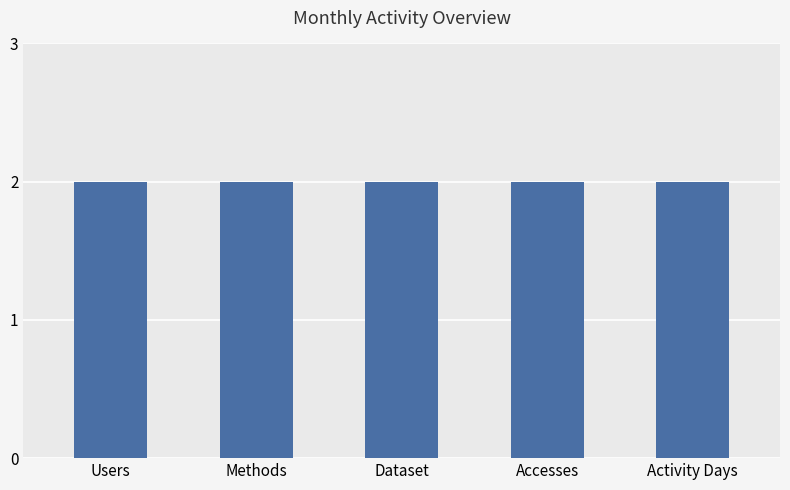

Does the chart contain any negative values?

No